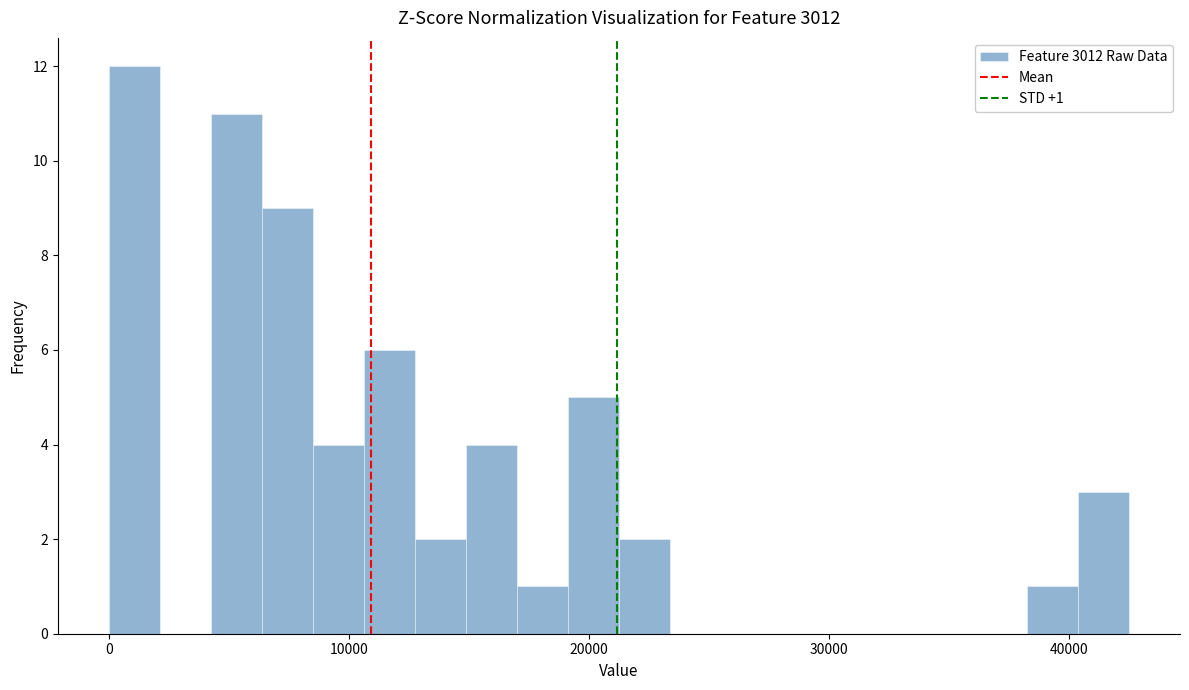

Read against the x-axis, roughly where is the centre of the tallest bar?

1000